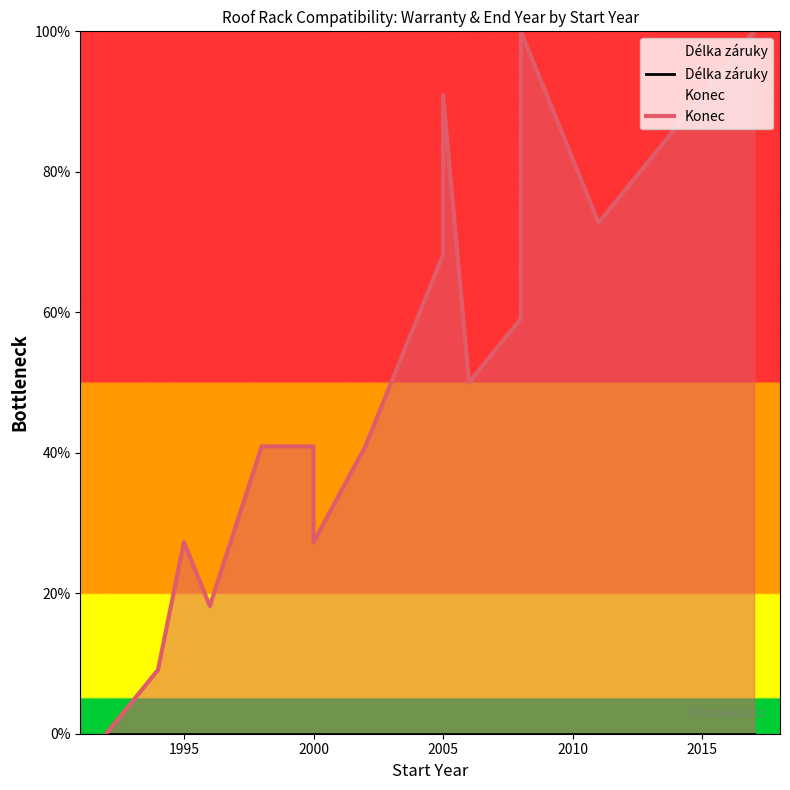

True or false: Délka záruky and Konec cross at least once.

False